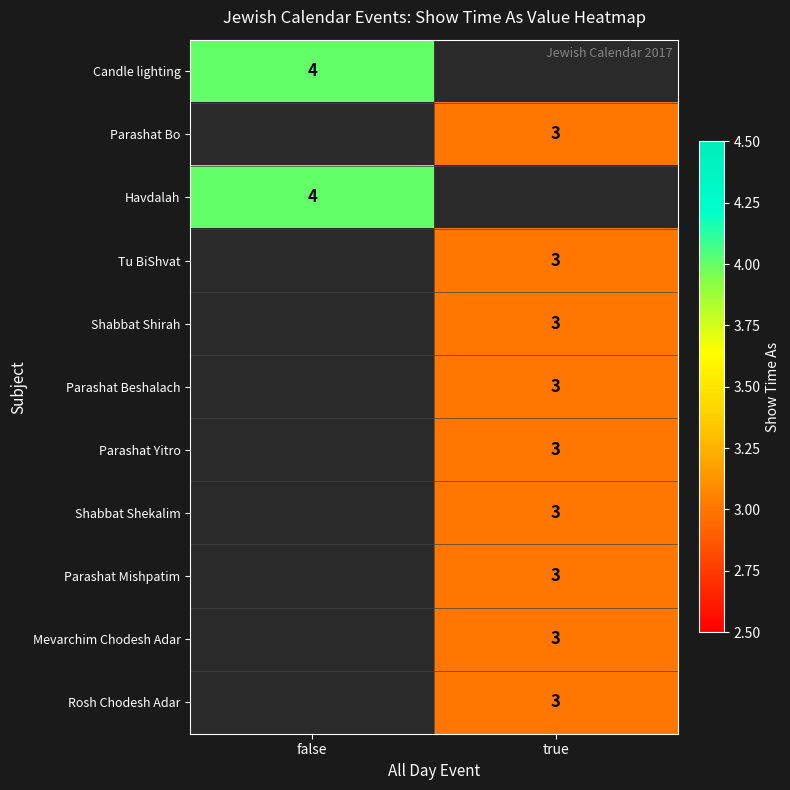

The Shabbat Shirah series shows 5 at true. True or false?

False